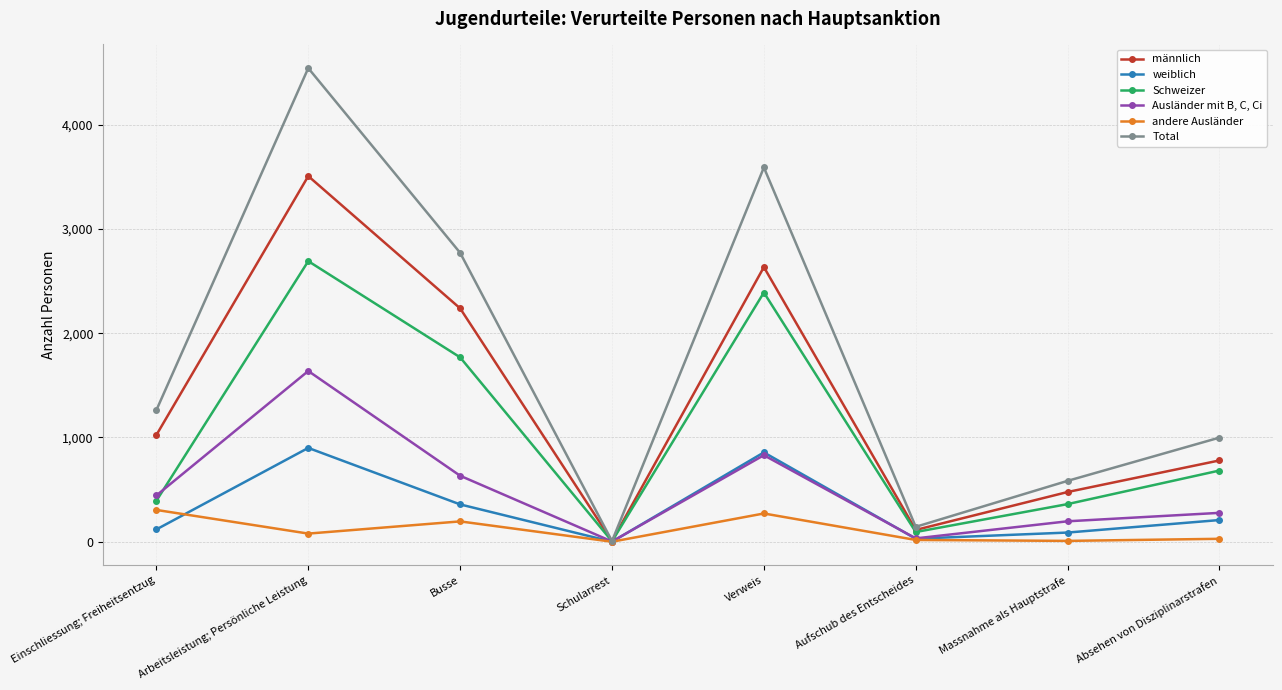

Between Arbeitsleistung; Persönliche Leistung and Absehen von Disziplinarstrafen, which series saw the biggest shift?

Total